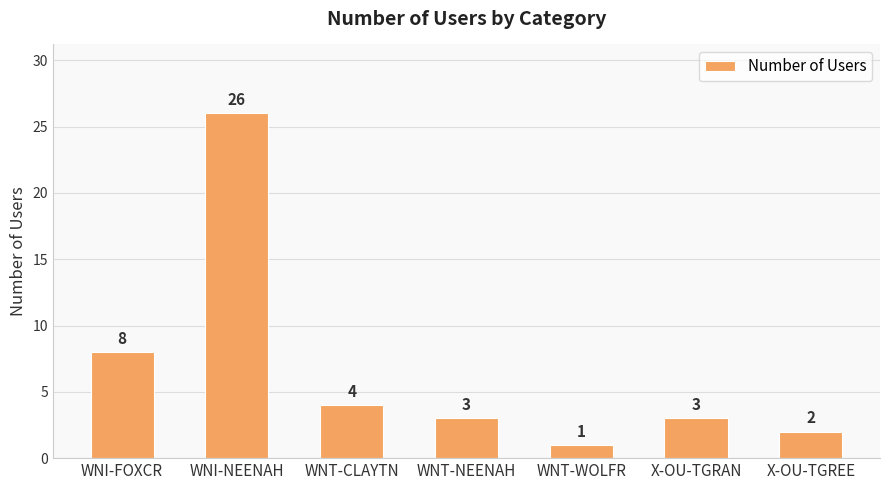

The value at X-OU-TGREE is 2. True or false?

True